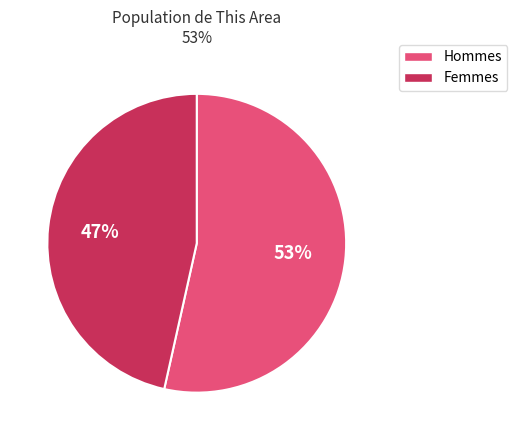

To the nearest percent, what is the average slice percentage?

50%